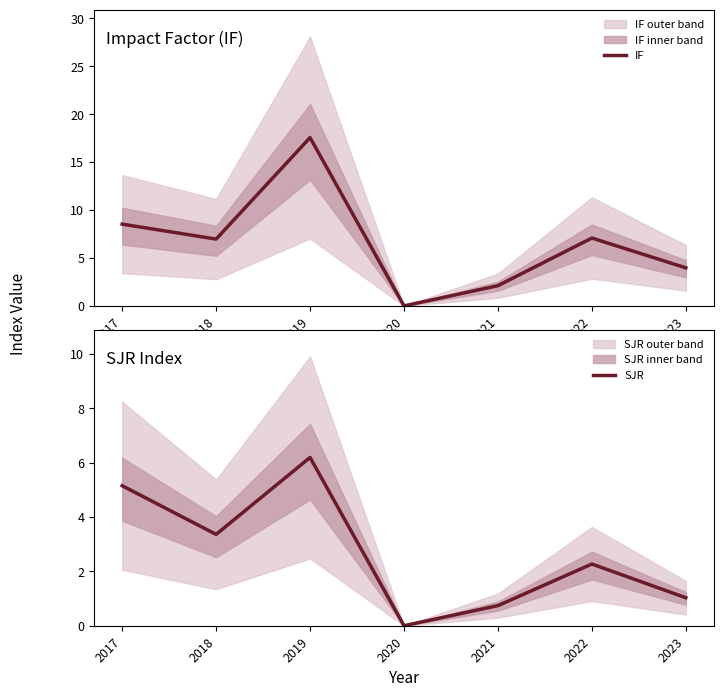

At how many categories does at least one series exceed 15?

1